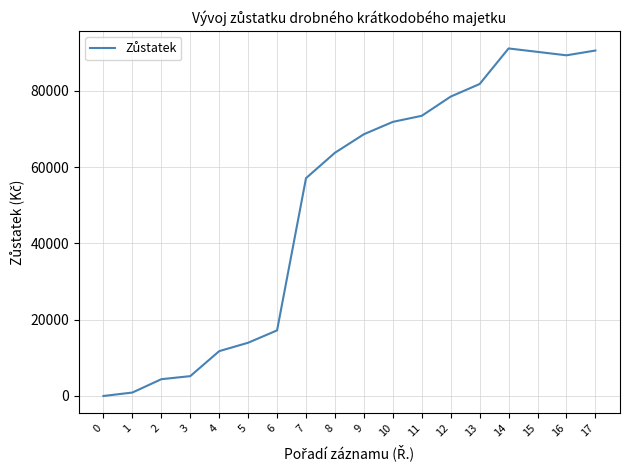

The value at 12 is 78481. True or false?

True